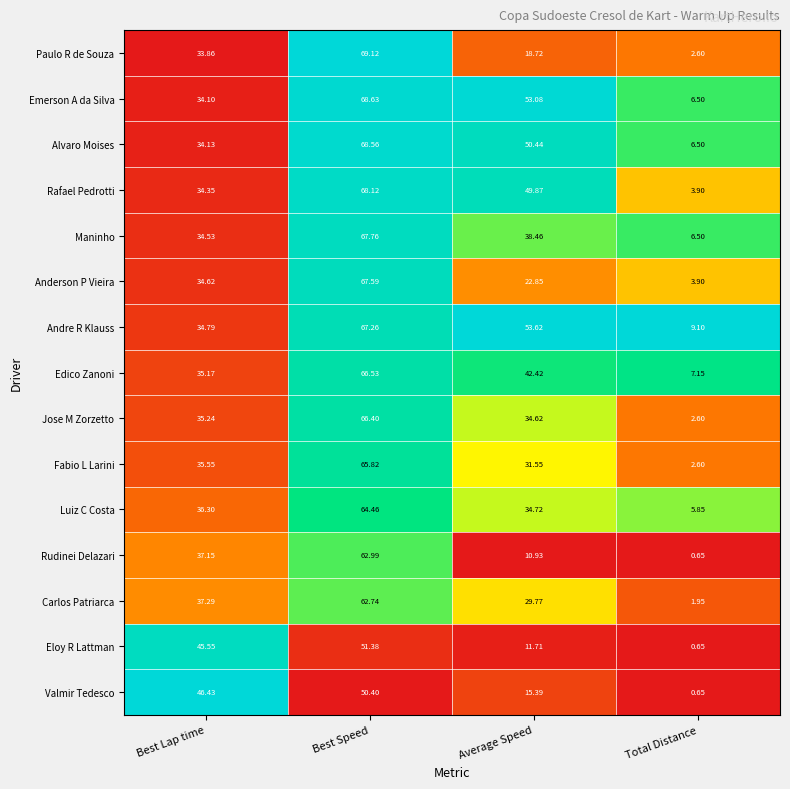

List the series in order of their peak value, highest first.

Paulo R de Souza, Emerson A da Silva, Alvaro Moises, Rafael Pedrotti, Maninho, Anderson P Vieira, Andre R Klauss, Edico Zanoni, Jose M Zorzetto, Fabio L Larini, Luiz C Costa, Rudinei Delazari, Carlos Patriarca, Eloy R Lattman, Valmir Tedesco